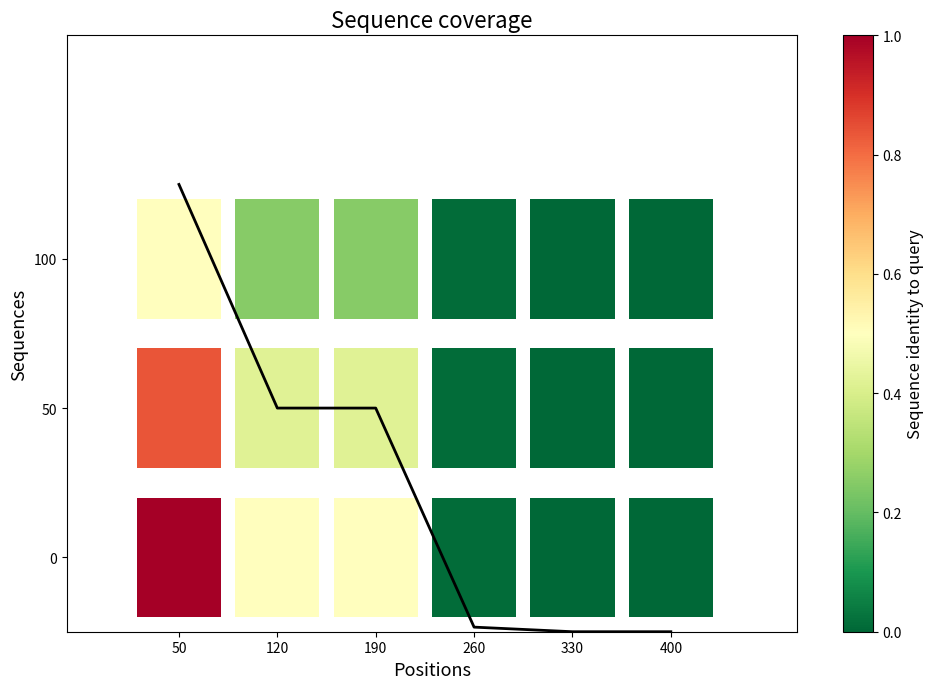

Approximately how many times larger is the value at 190 compared to 50?

0.5